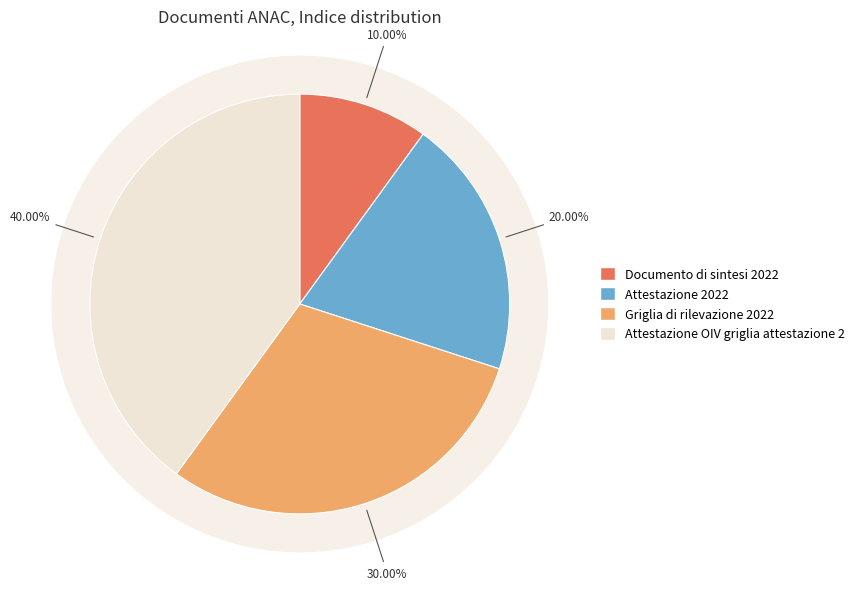

How many segments does this pie chart have?

4